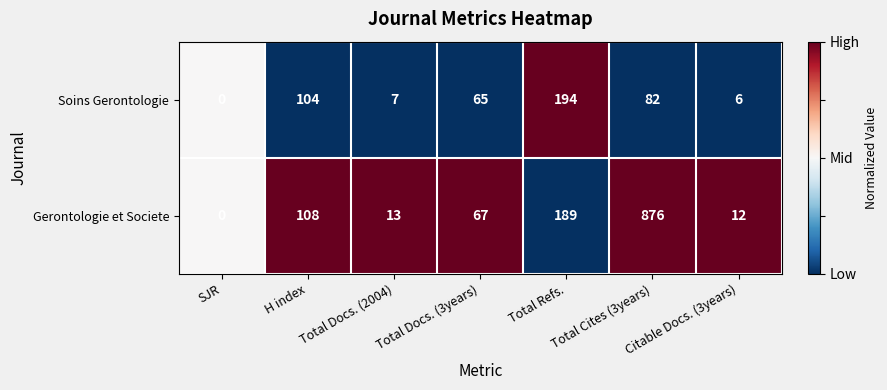

At which label does Soins Gerontologie first exceed 65?

H index